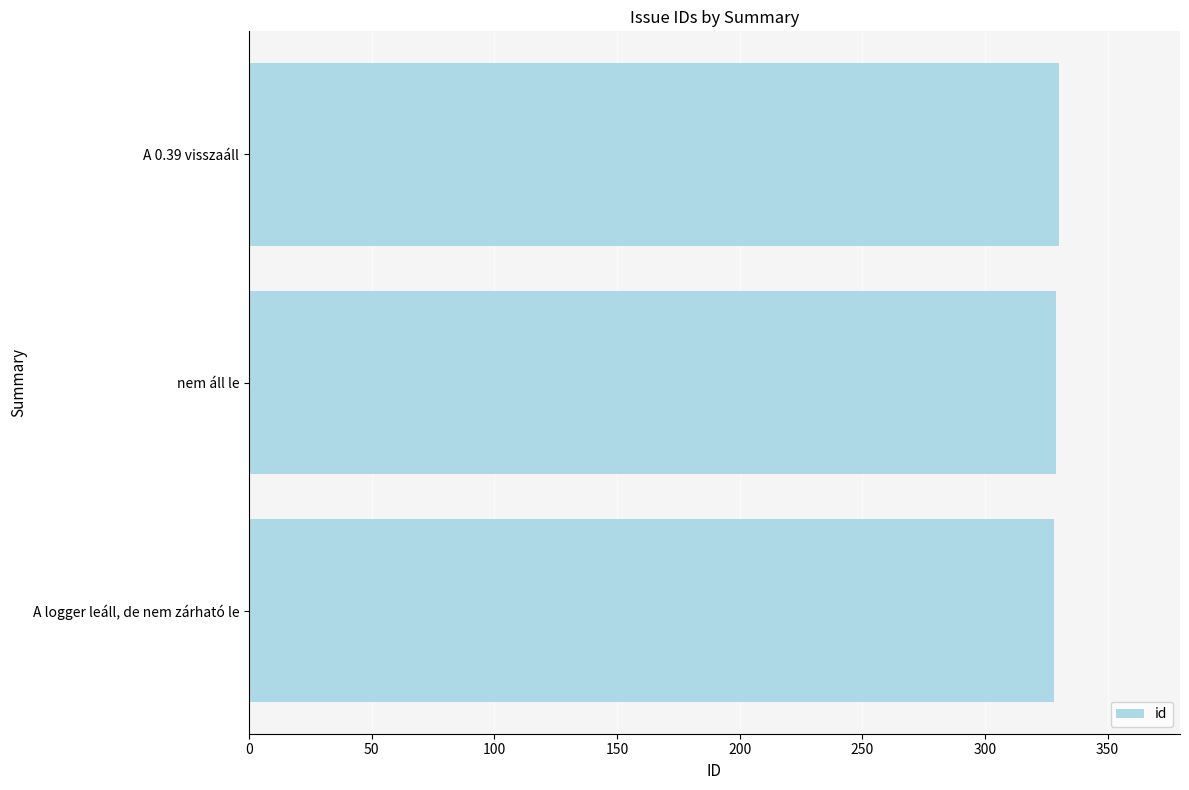

How many data points does each series have?

3